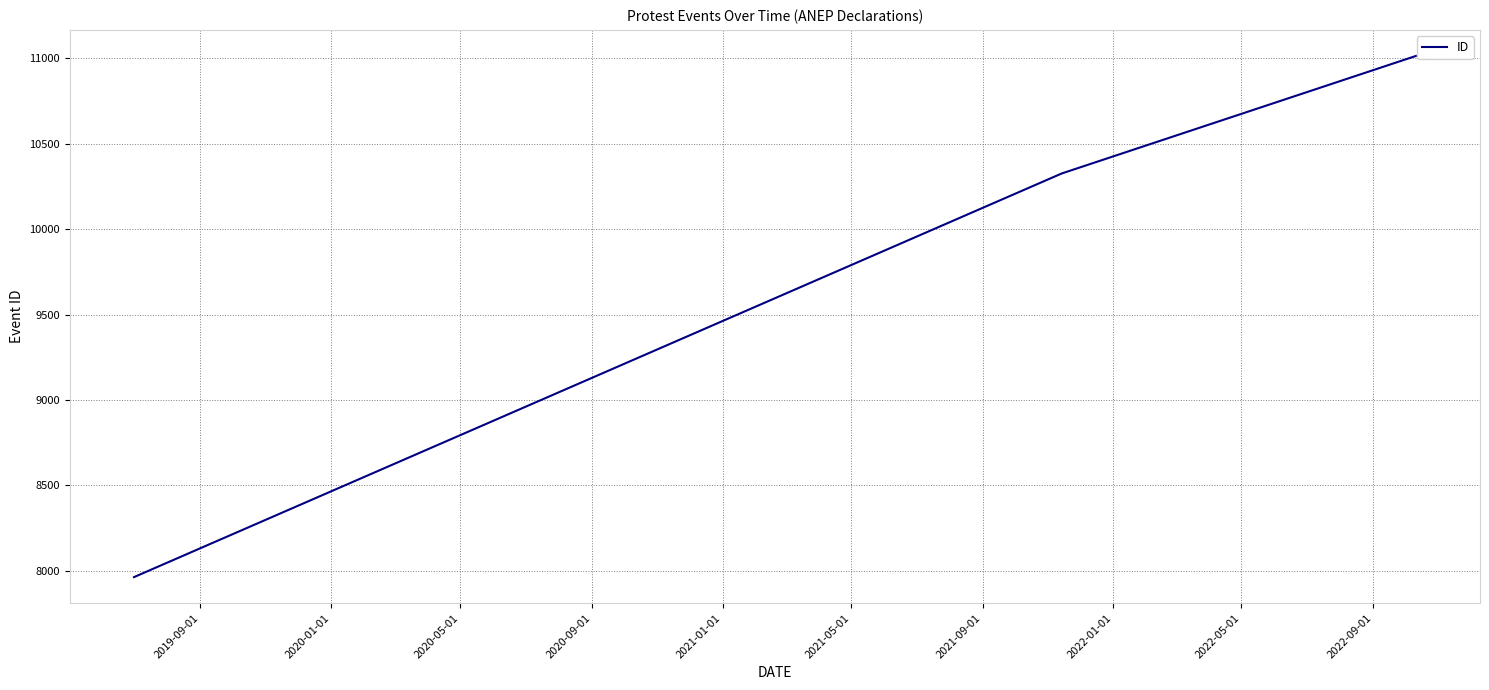

What is the minimum value shown in the chart?

7963